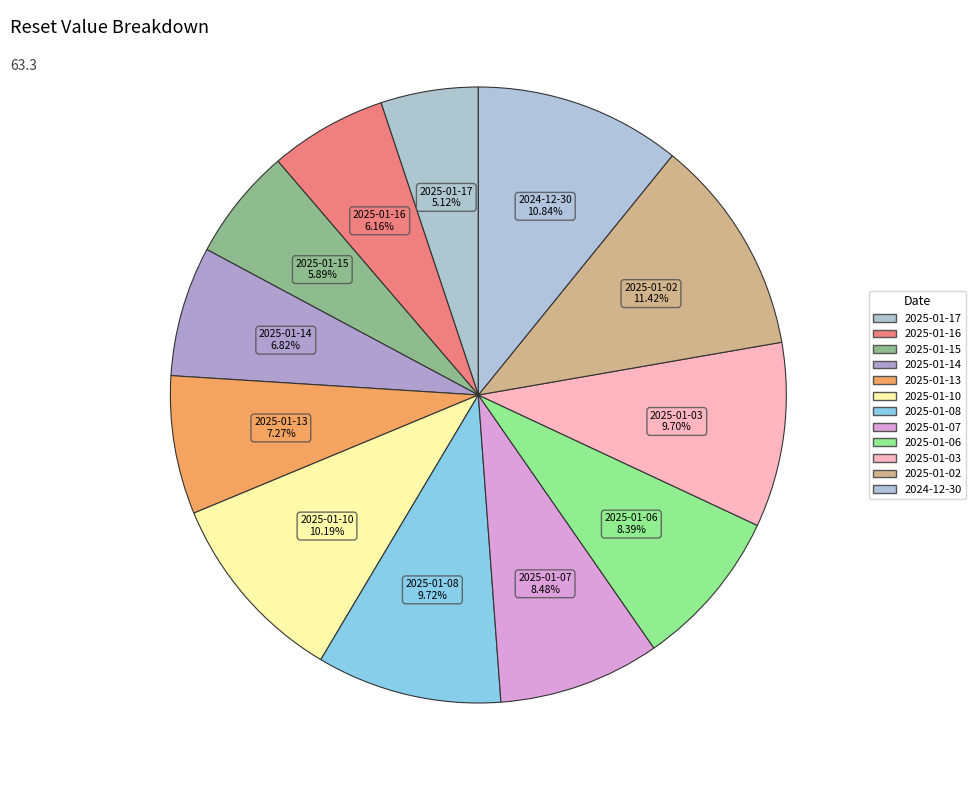

What is the change in value from 2025-01-13 to 2025-01-03?

+1.5